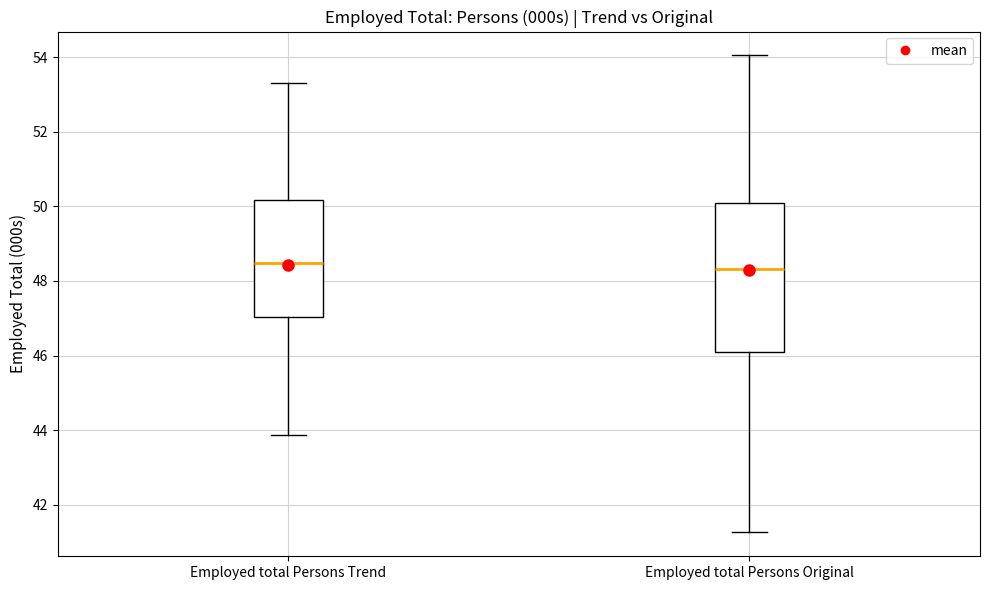

Reading left to right, transcribe this box plot: for each box, give where its median line is, the range the box spans, and where its two whiskers end, as read against the y-axis. The values are not printed on the chart, so give them approximately, as read against the axis.

Employed total Persons Trend: median 48.4, box 47.0 to 50.2, whiskers 43.8 to 53.4
Employed total Persons Original: median 48.4, box 46.2 to 50.0, whiskers 41.2 to 54.0